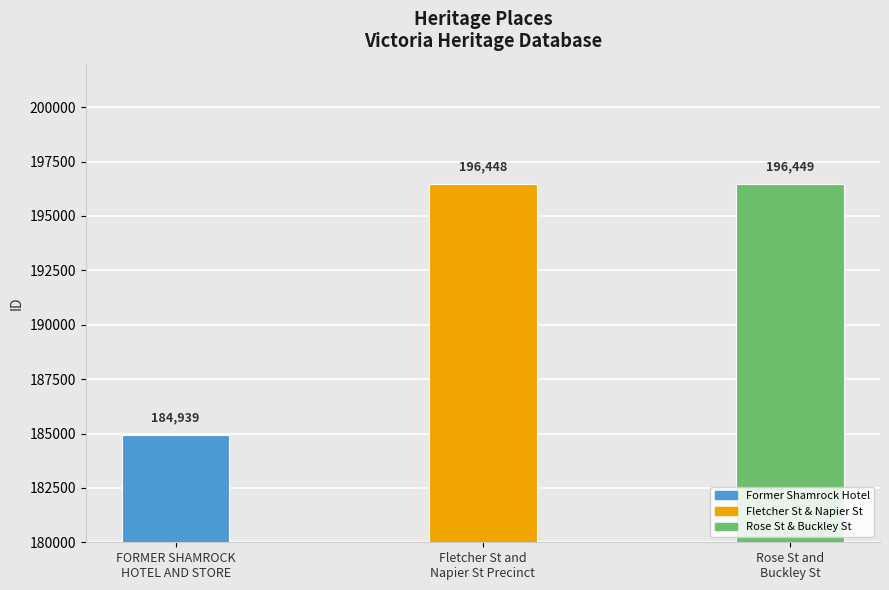

Are the bars horizontal?

No